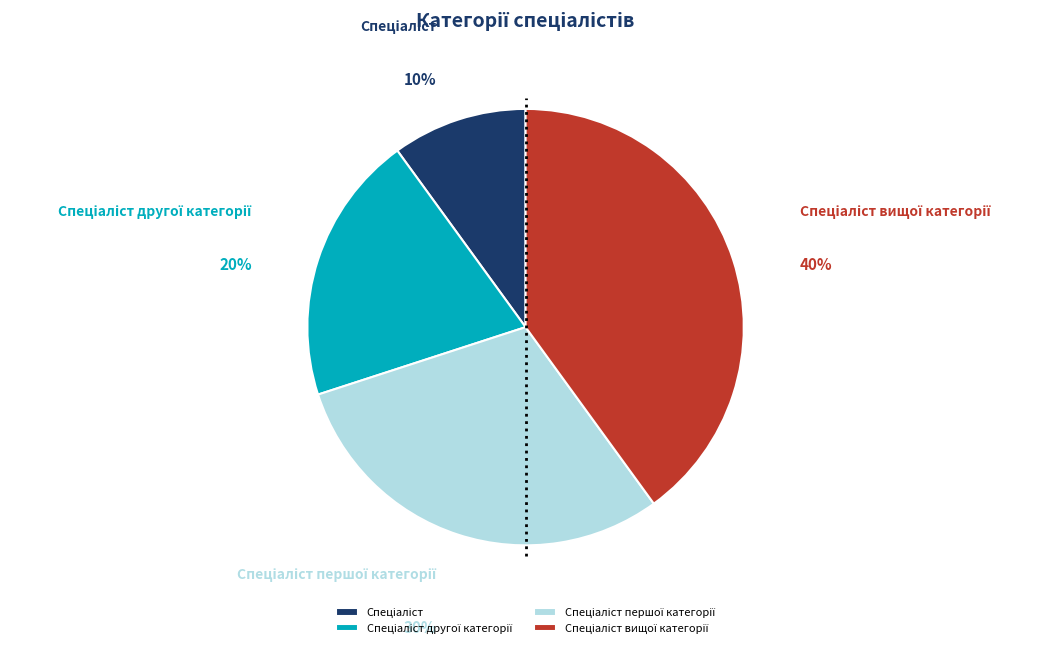

Does any single category account for the majority?

No